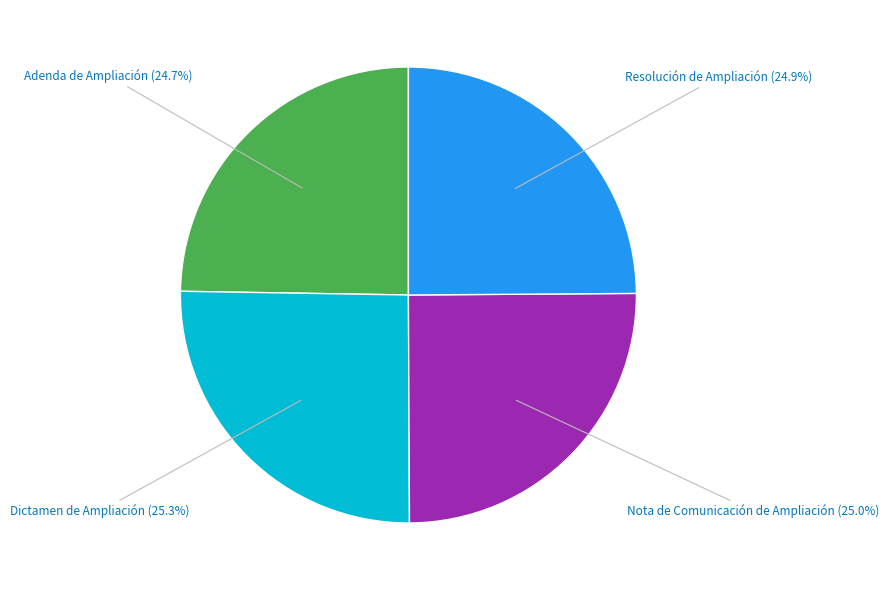

Is there any slice that represents more than half of the pie?

No